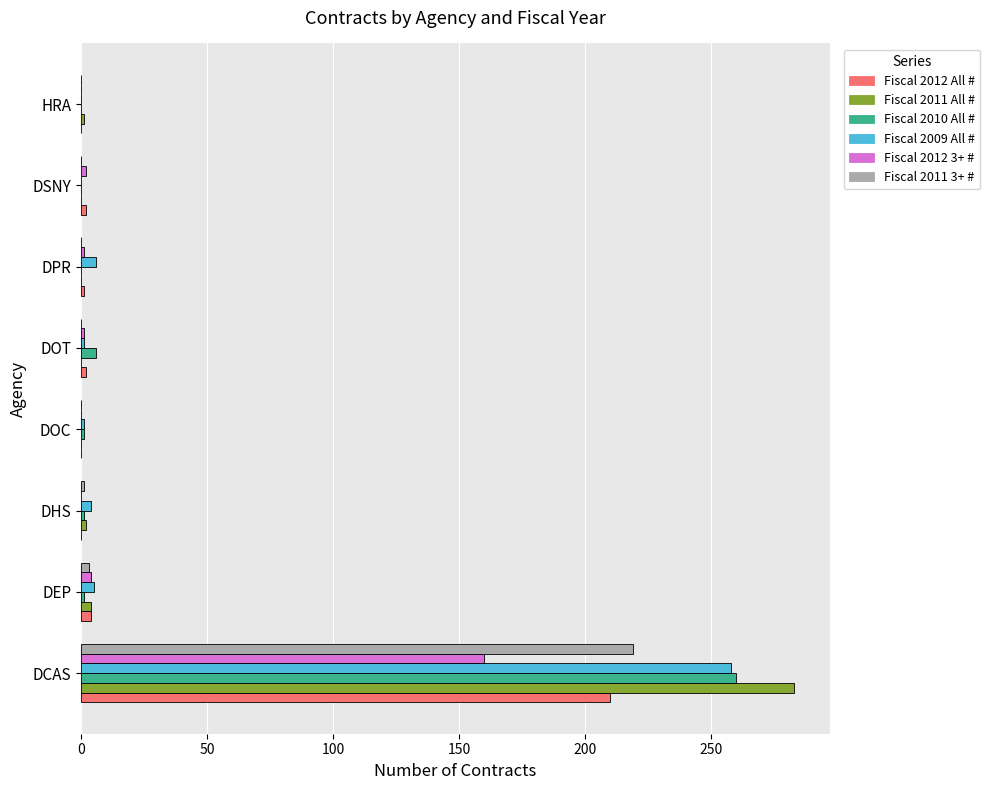

Where is Fiscal 2010 All # nearest to the value 130?

DOT